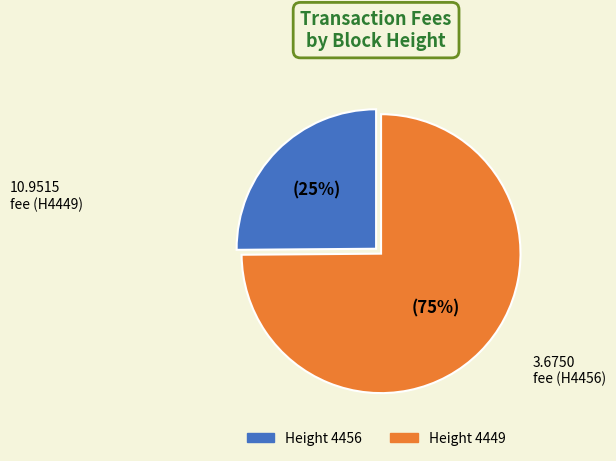

What is the ratio of the value at Height 4449 to the value at Height 4456?

3.0